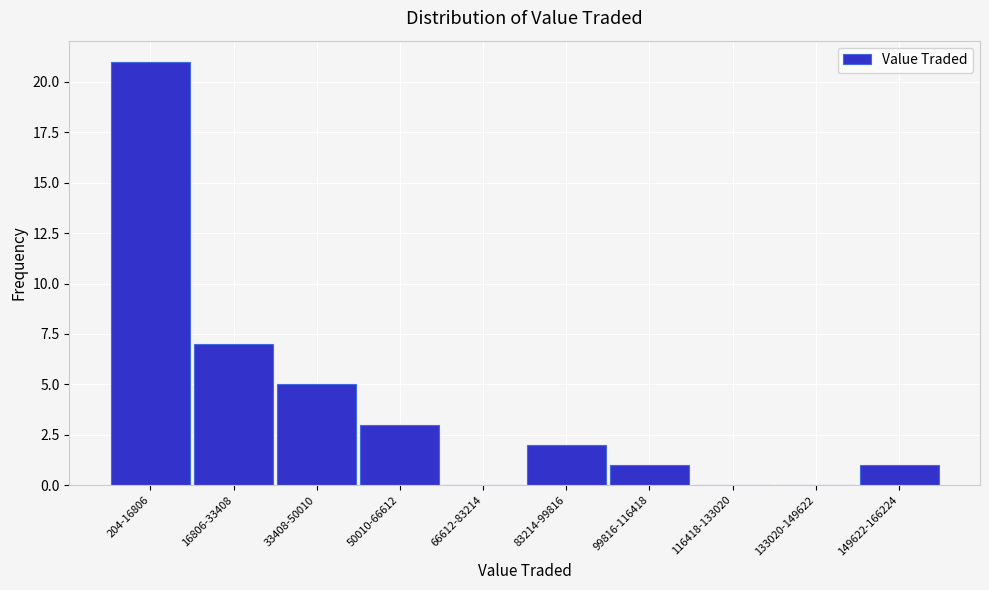

Reading left to right, transcribe all the data shown in this chart.

204-16806=21	16806-33408=7	33408-50010=5	50010-66612=3	66612-83214=0	83214-99816=2	99816-116418=1	116418-133020=0	133020-149622=0	149622-166224=1